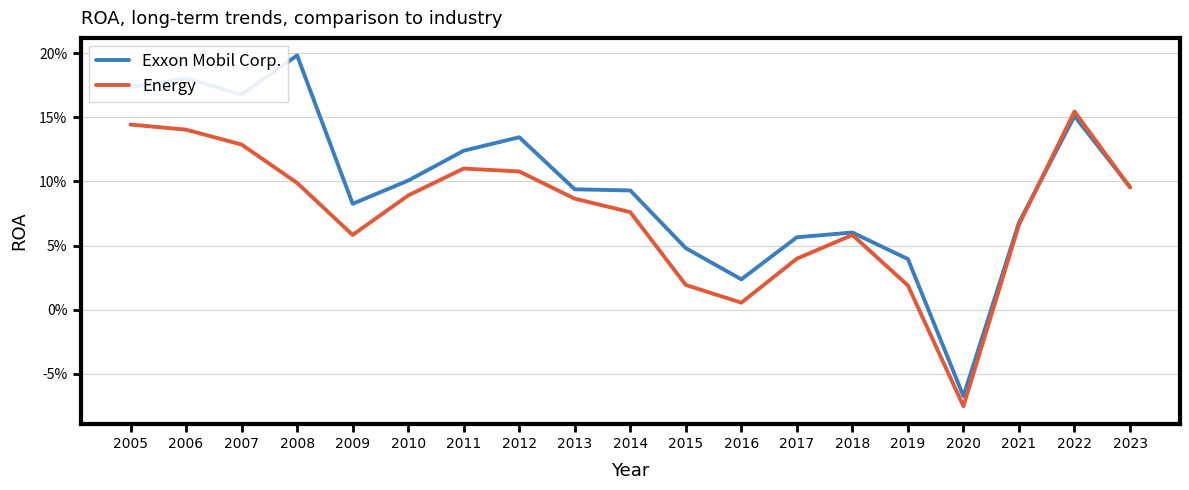

Is it true that Exxon Mobil Corp. equals 0.2 at 2008?

True